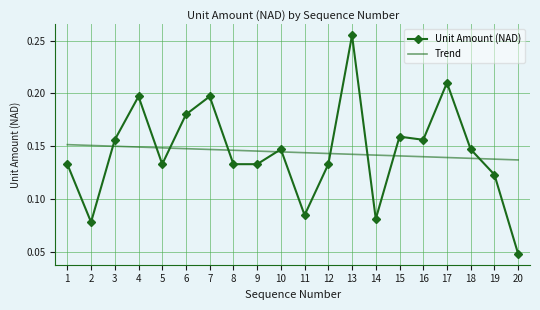

At 4, list the series in order from smallest to largest.

Trend, Unit Amount (NAD)